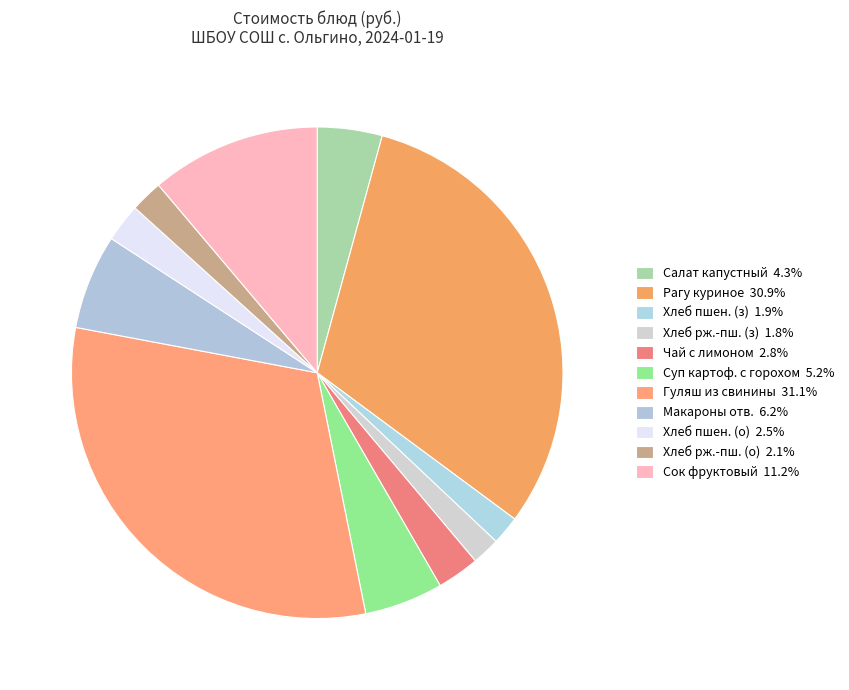

Count the number of slices in the pie.

11